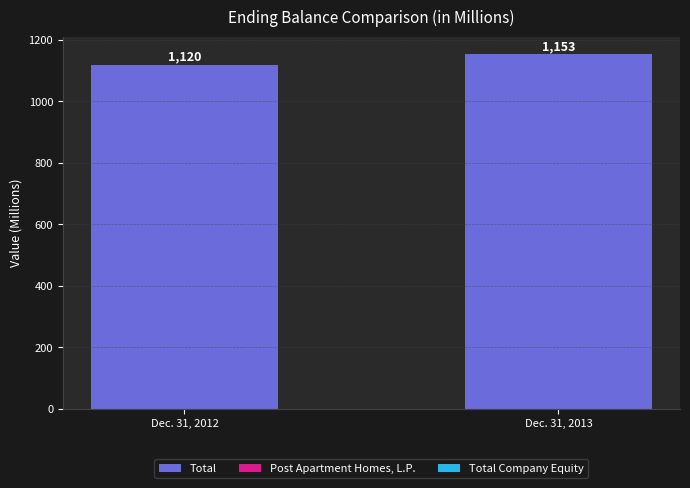

Is it true that Total equals 1152.7 at Dec. 31, 2013?

True